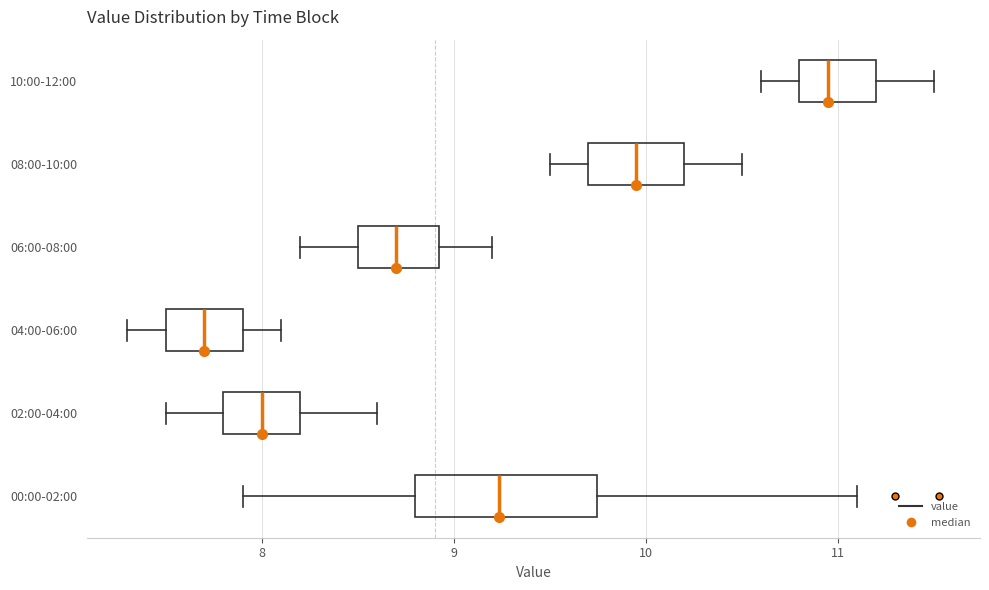

Reading bottom to top, read every box against the x-axis: the position of its median line, the range the box covers, and the ends of its whiskers. The values are not printed on the chart, so give them approximately, as read against the axis.

00:00-02:00: median 9.2, box 8.8 to 9.7, whiskers 7.9 to 11.1
02:00-04:00: median 8.0, box 7.8 to 8.2, whiskers 7.5 to 8.6
04:00-06:00: median 7.7, box 7.5 to 7.9, whiskers 7.3 to 8.1
06:00-08:00: median 8.7, box 8.5 to 8.9, whiskers 8.2 to 9.2
08:00-10:00: median 10.0, box 9.7 to 10.2, whiskers 9.5 to 10.5
10:00-12:00: median 11.0, box 10.8 to 11.2, whiskers 10.6 to 11.5